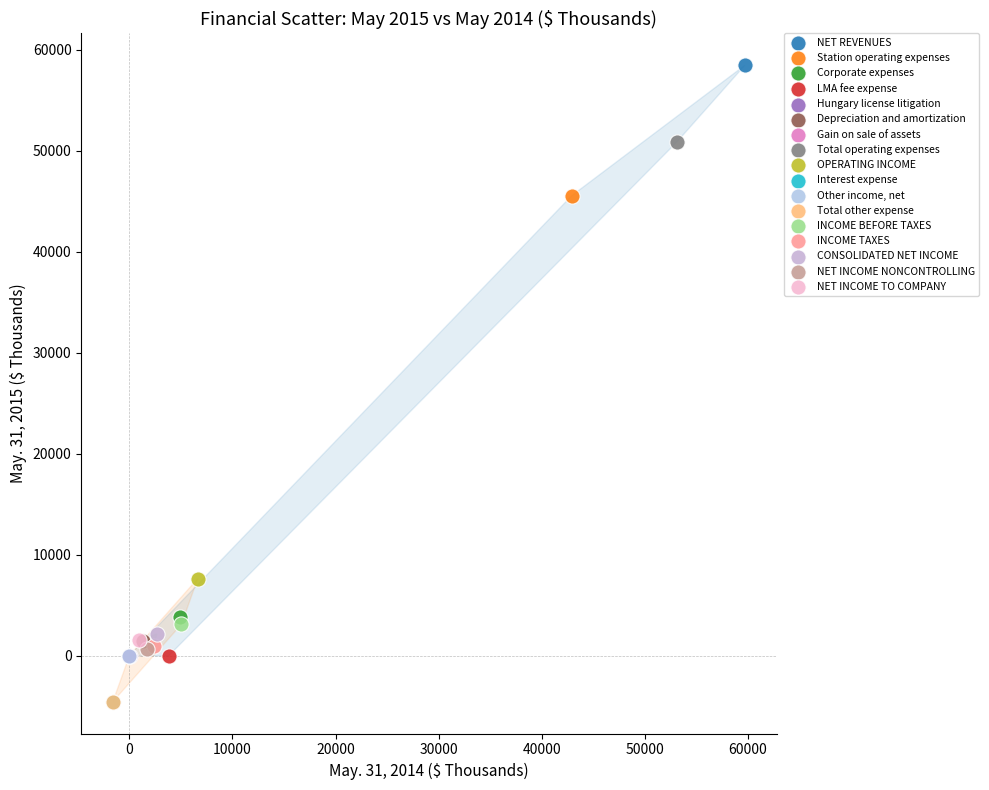

What are all the series names shown in the legend?

NET REVENUES, Station operating expenses, Corporate expenses, LMA fee expense, Hungary license litigation, Depreciation and amortization, Gain on sale of assets, Total operating expenses, OPERATING INCOME, Interest expense, Other income, net, Total other expense, INCOME BEFORE TAXES, INCOME TAXES, CONSOLIDATED NET INCOME, NET INCOME NONCONTROLLING, NET INCOME TO COMPANY